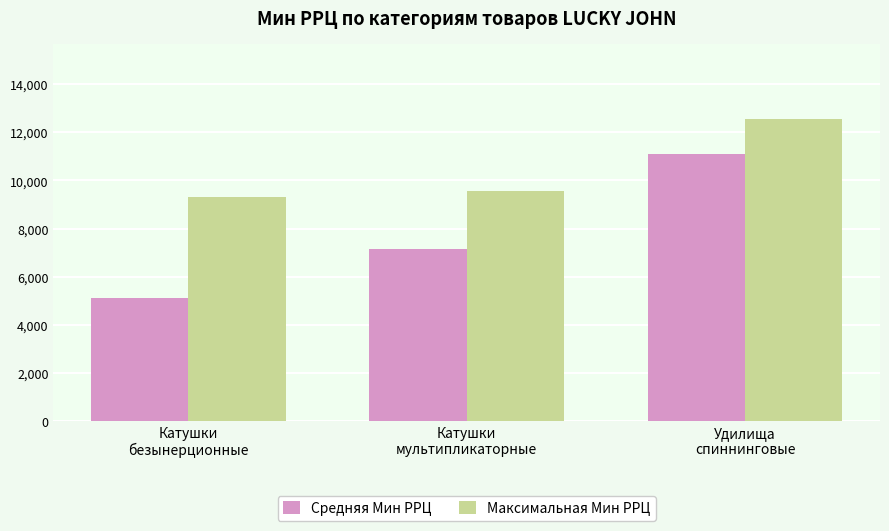

What is the value of the Средняя Мин РРЦ bar at the 3rd from the left?

11108.8